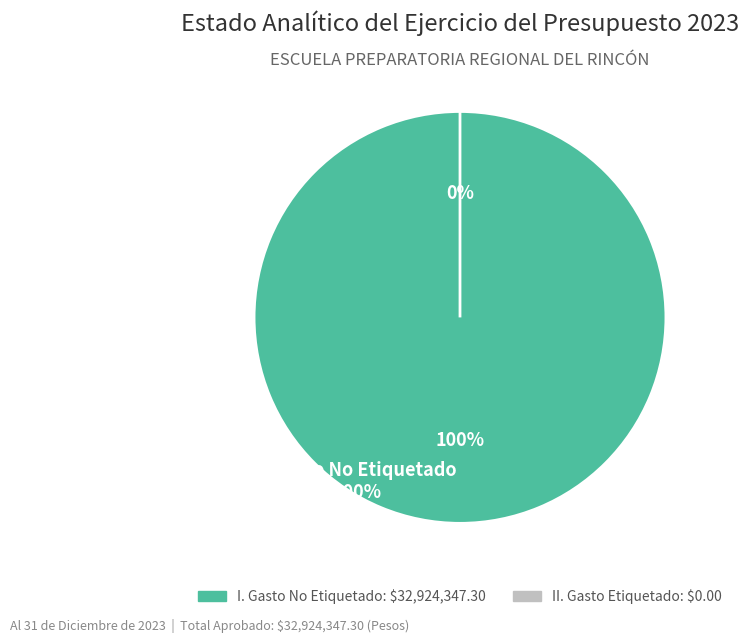

Is Gasto No Etiquetado the majority of the pie?

Yes